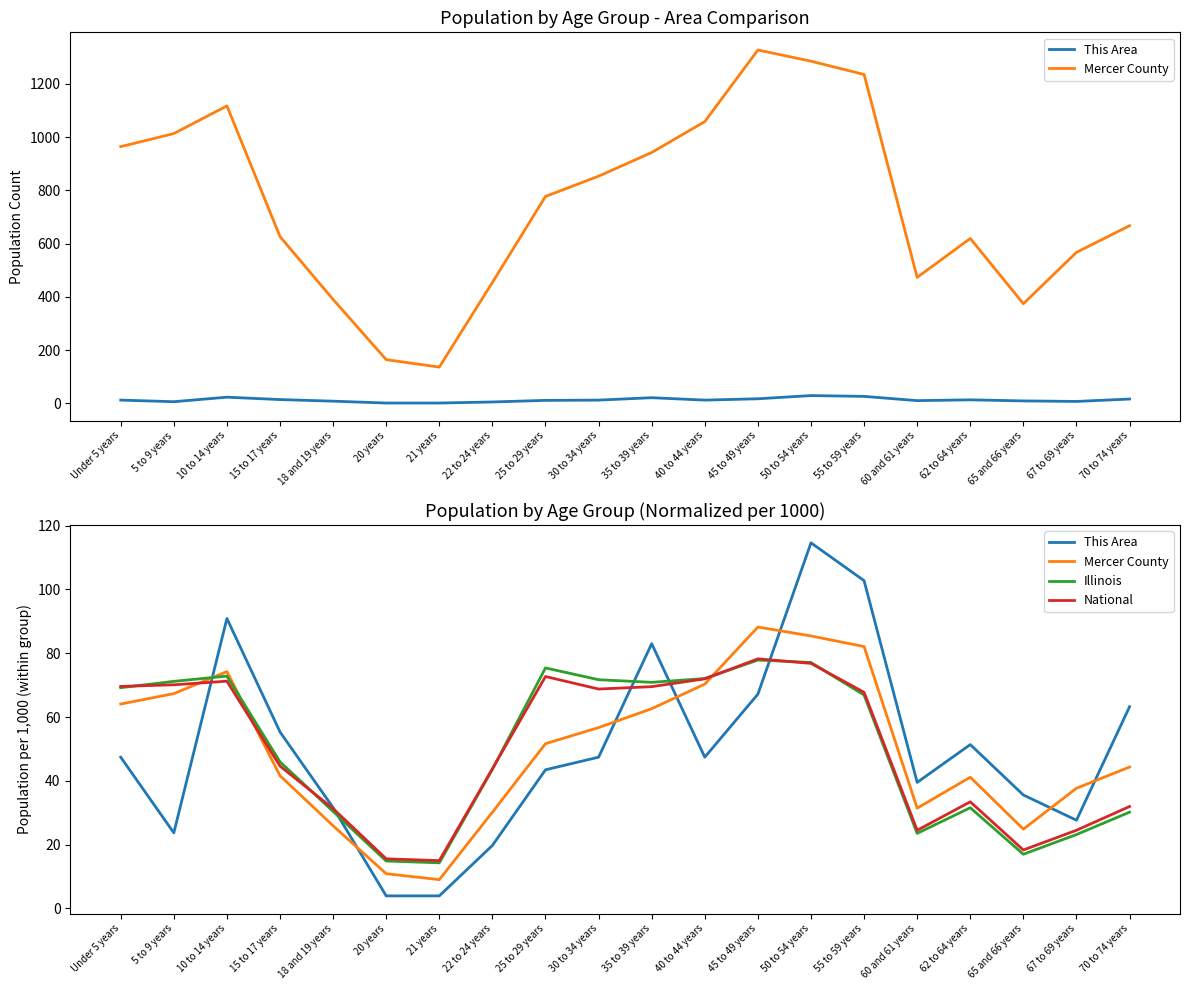

What is the difference between the second highest and second lowest values in the This Area series?

98.8